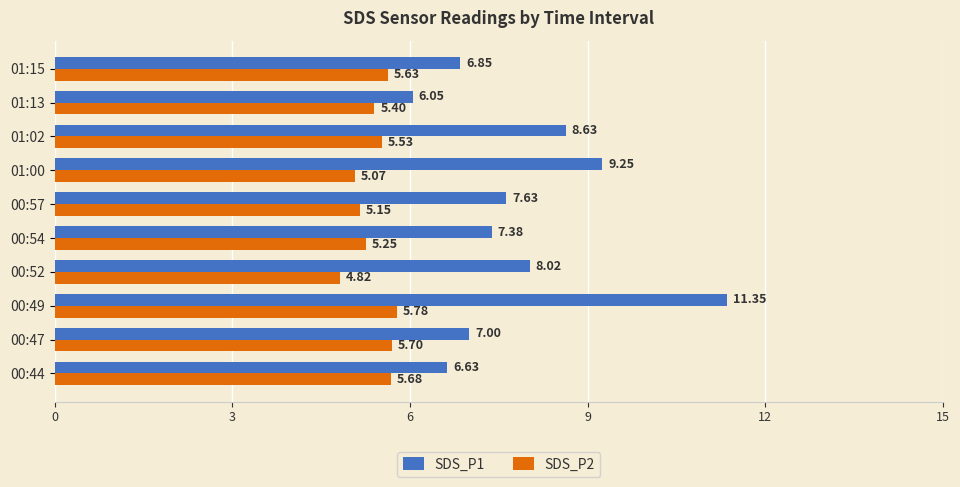

Count the number of categories in the chart.

10